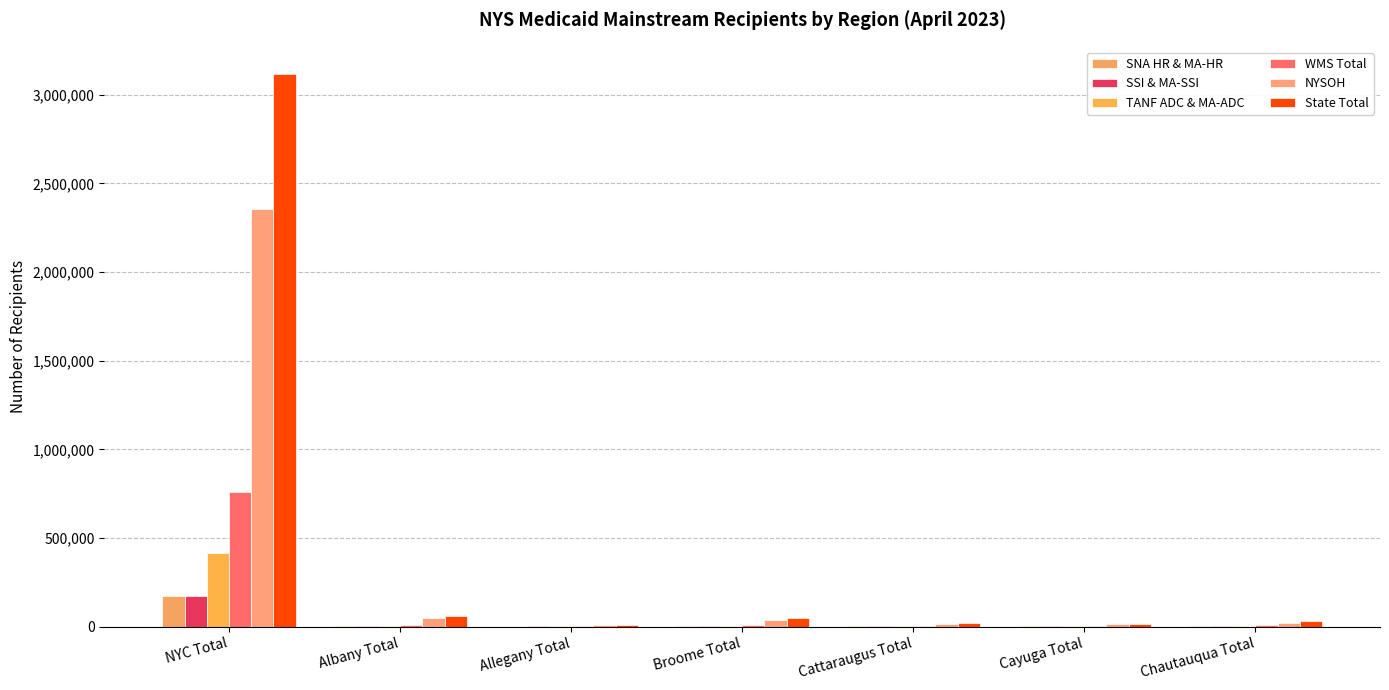

Which series has the widest spread of values?

State Total